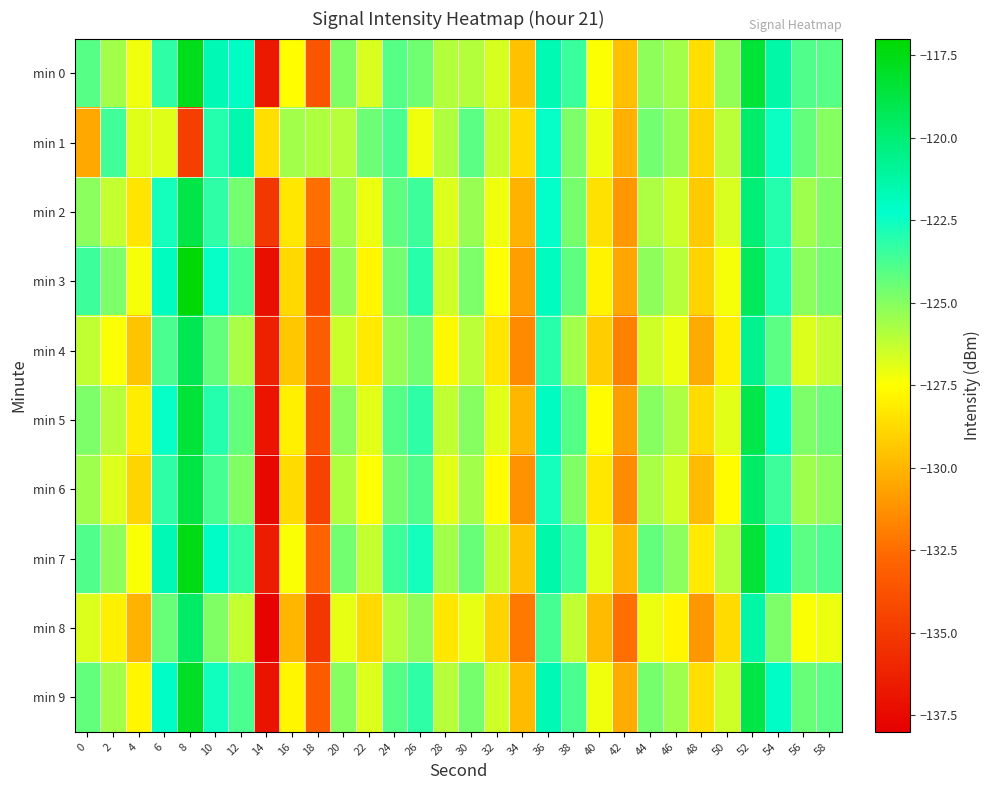

Rank the series by their maximum value, from highest to lowest.

min 3, min 7, min 0, min 9, min 5, min 6, min 2, min 4, min 8, min 1